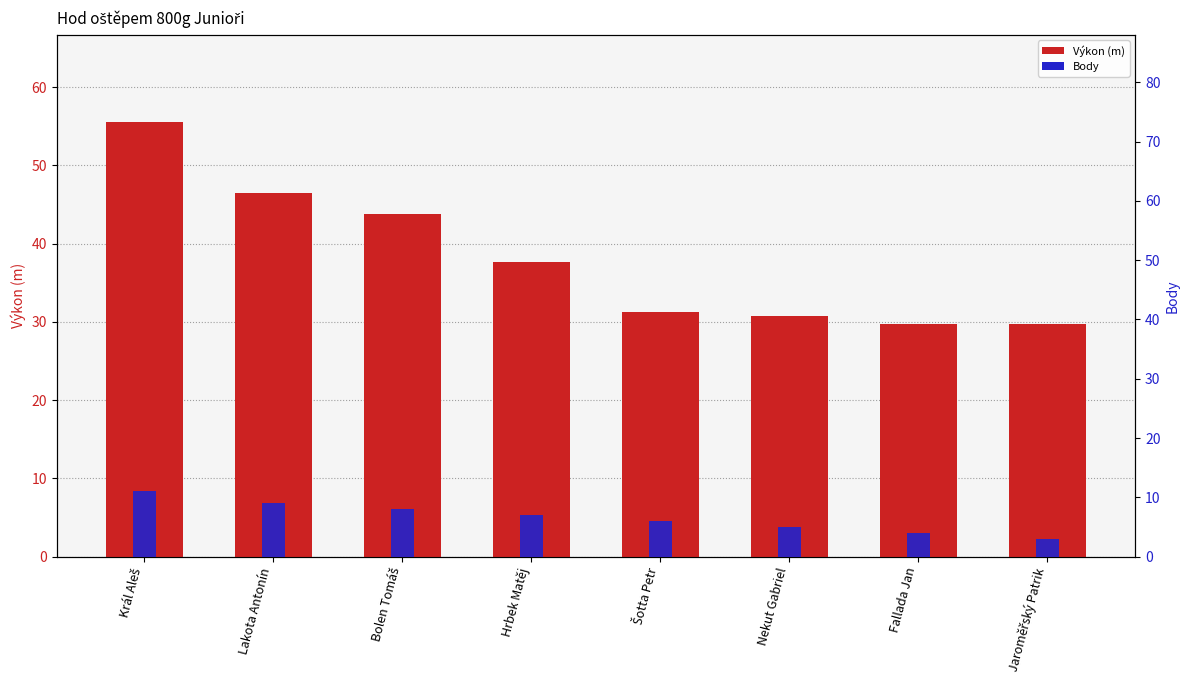

Reading left to right, transcribe all the data shown in this chart.

Výkon (m): 55.5	46.5	43.8	37.6	31.3	30.8	29.7	29.7
Body: 11.0	9.0	8.0	7.0	6.0	5.0	4.0	3.0